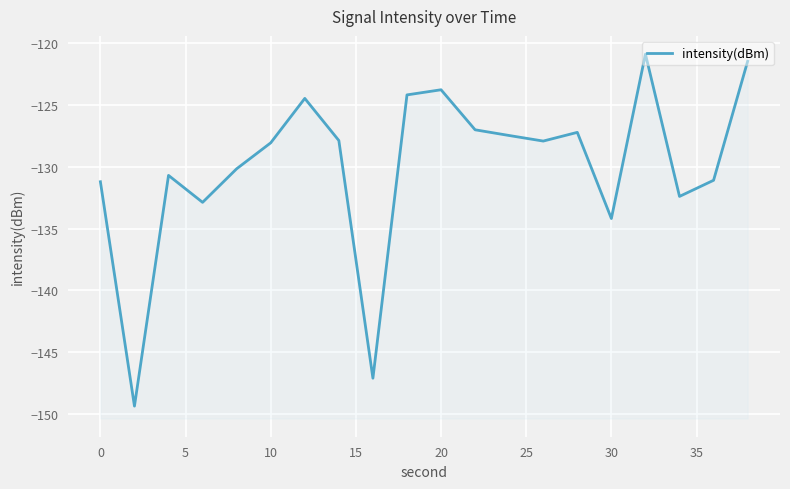

Is this an area chart (filled region under the line)?

No